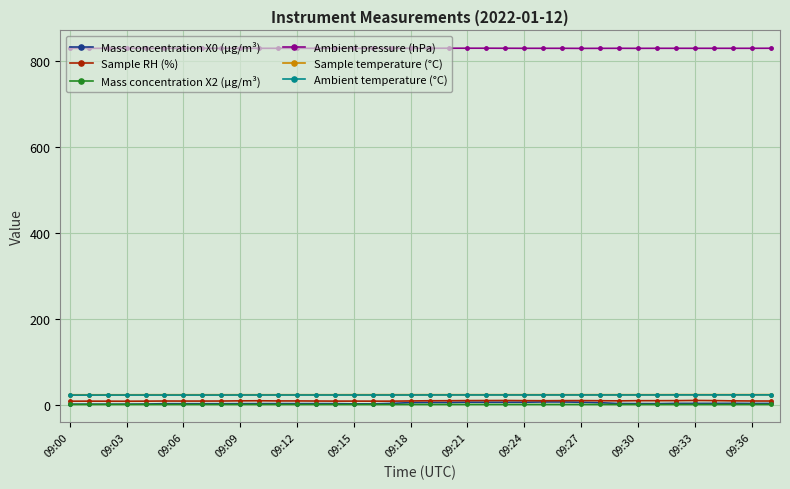

True or false: Ambient pressure (hPa) and Mass concentration X0 (μg/m³) cross at least once.

False